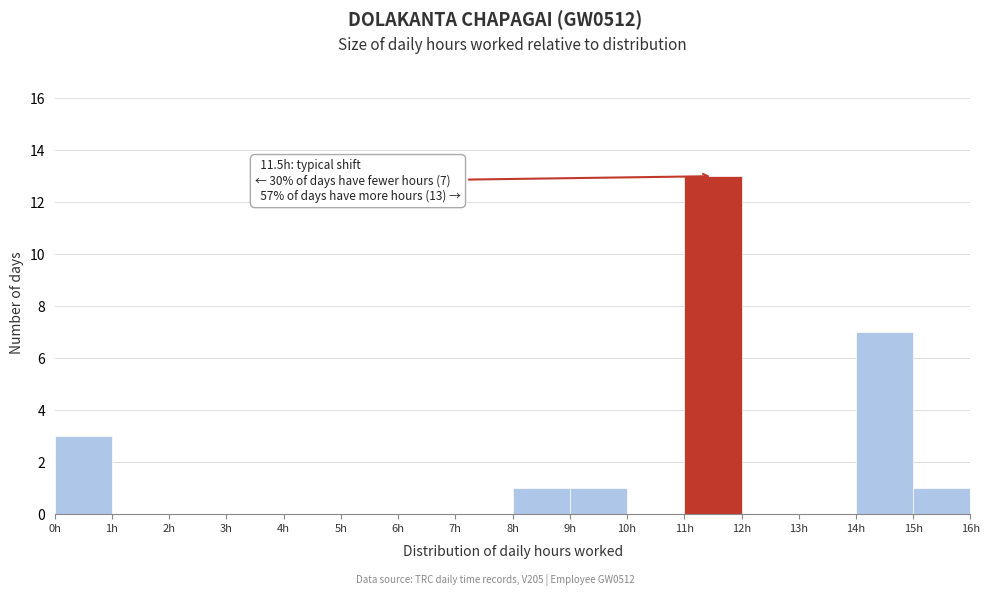

Which range on the x-axis has the tallest bar?

11 to 12